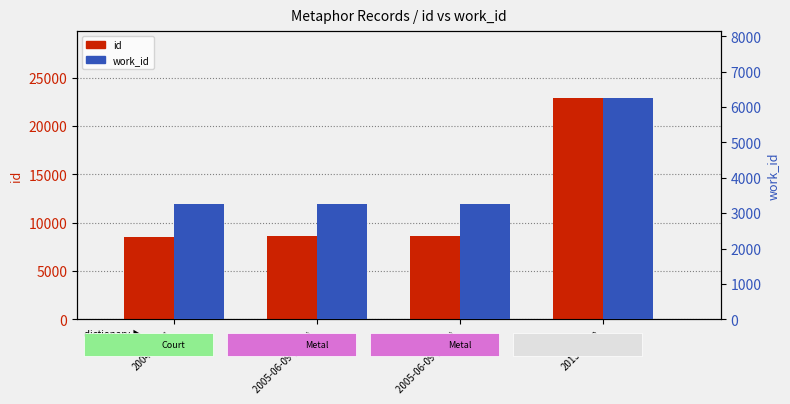

What is the difference between the maximum and second lowest values in the id series?

14278